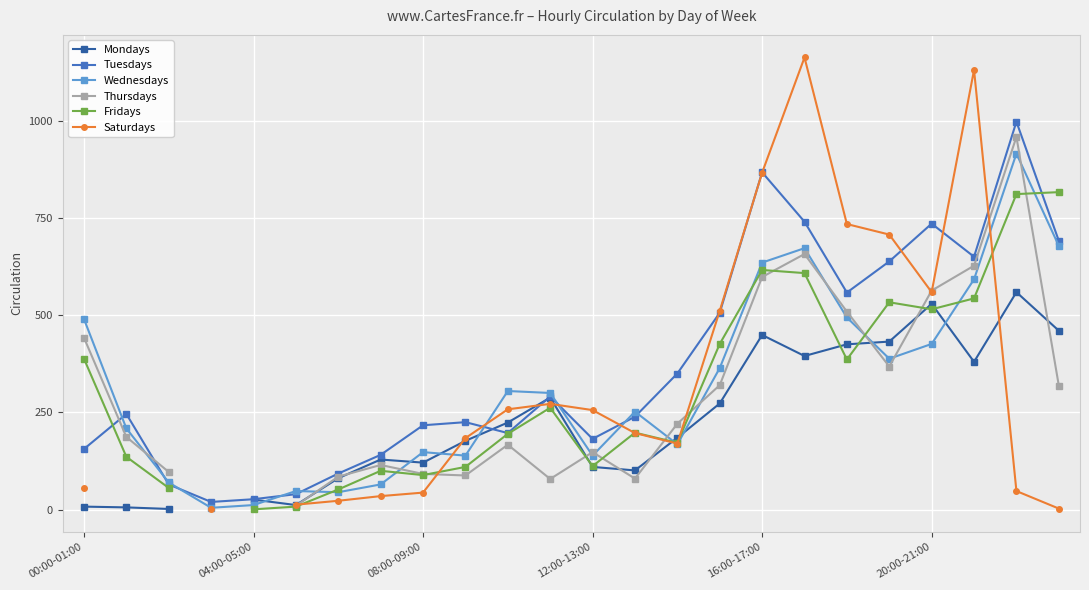

At which category is the sum across all series the highest?

22